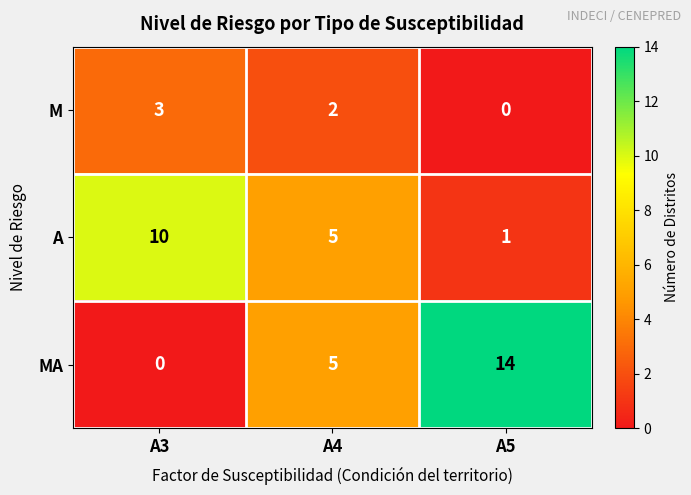

At which label does M reach its minimum?

A5